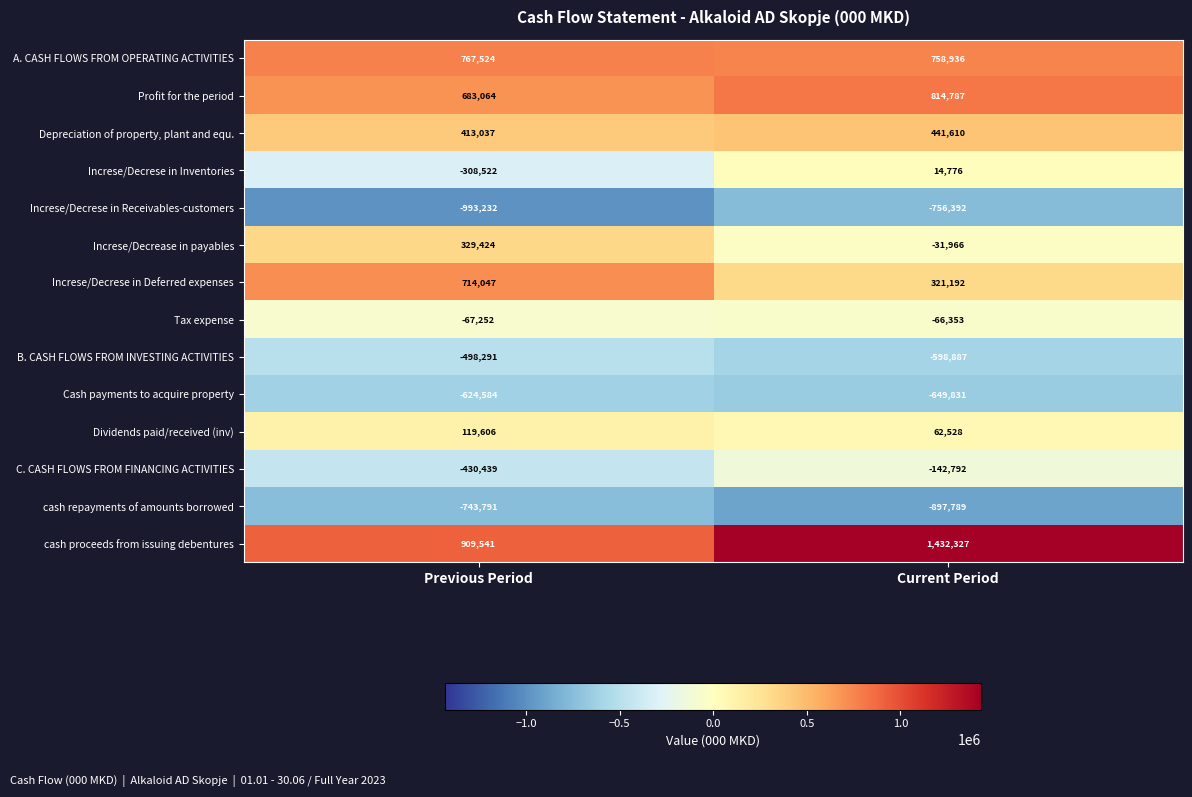

What is the minimum value shown in the chart?

-993232